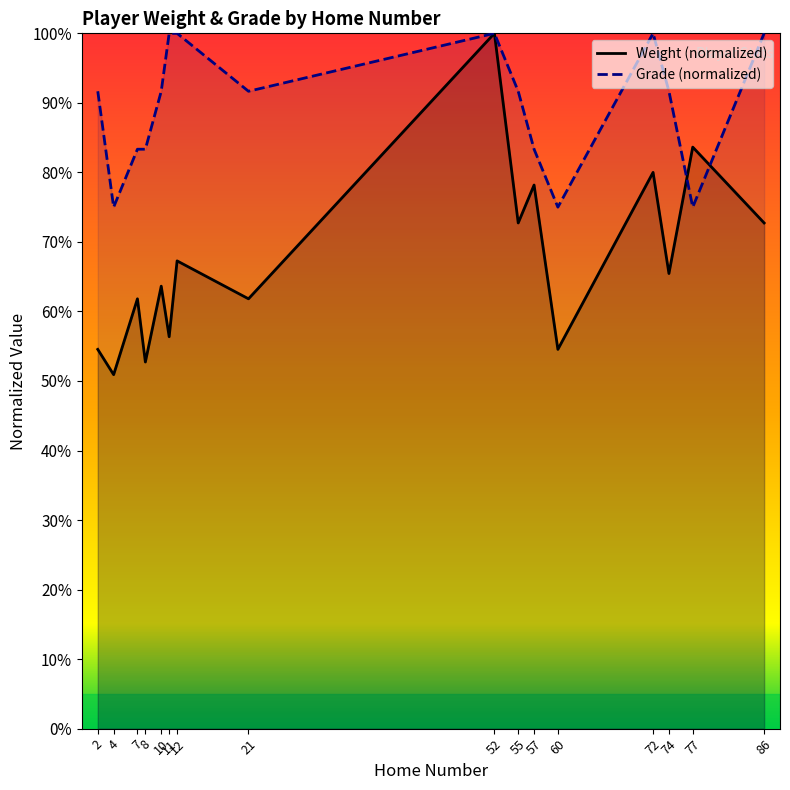

How many interior local peaks does the Grade series have?

2